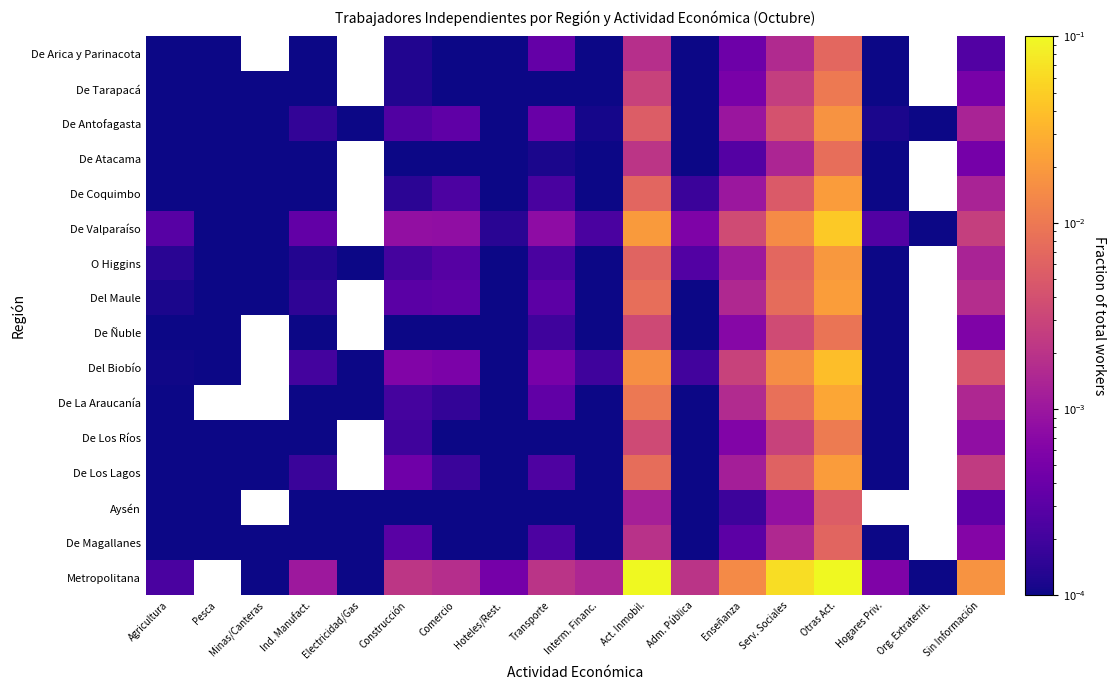

At which category is the sum across all series the highest?

Otras Act.